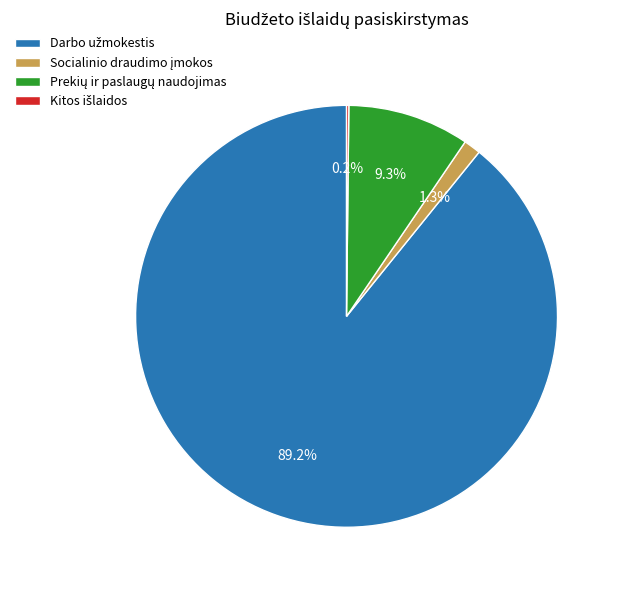

Which slice is the largest?

Darbo užmokestis